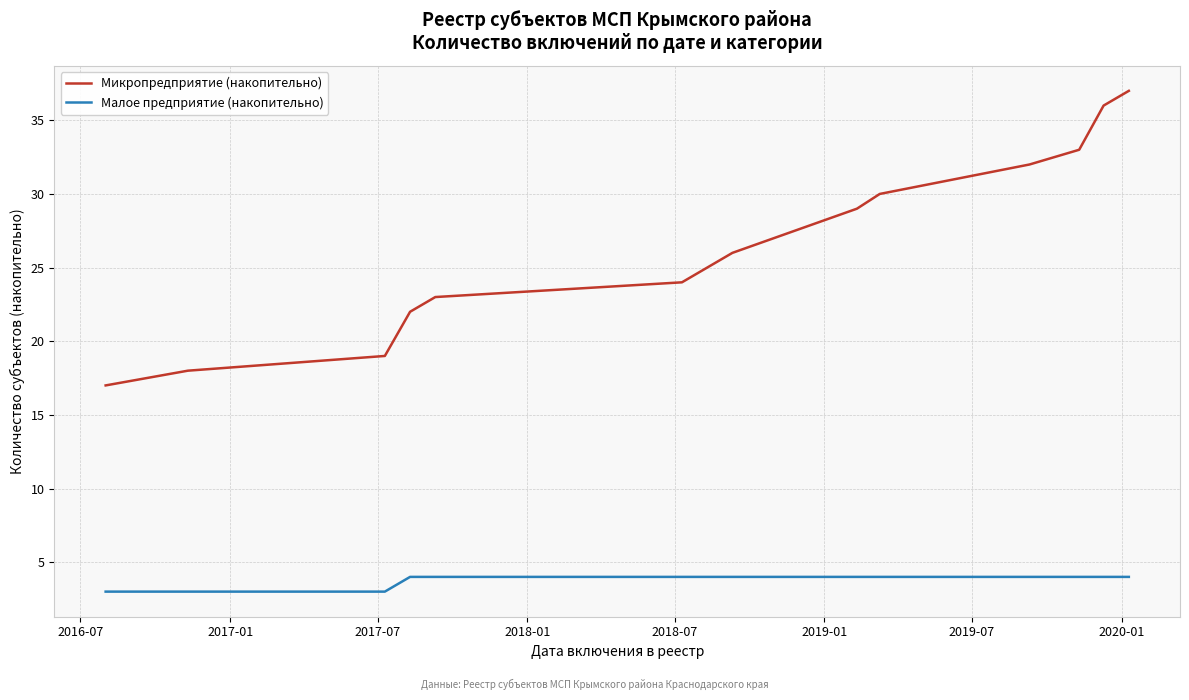

Does the chart have visible grid lines?

Yes